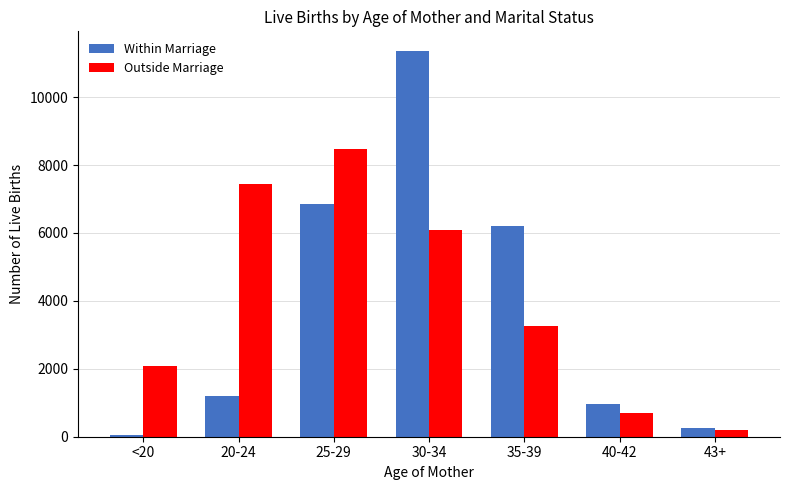

What are all the series names shown in the legend?

Within Marriage, Outside Marriage